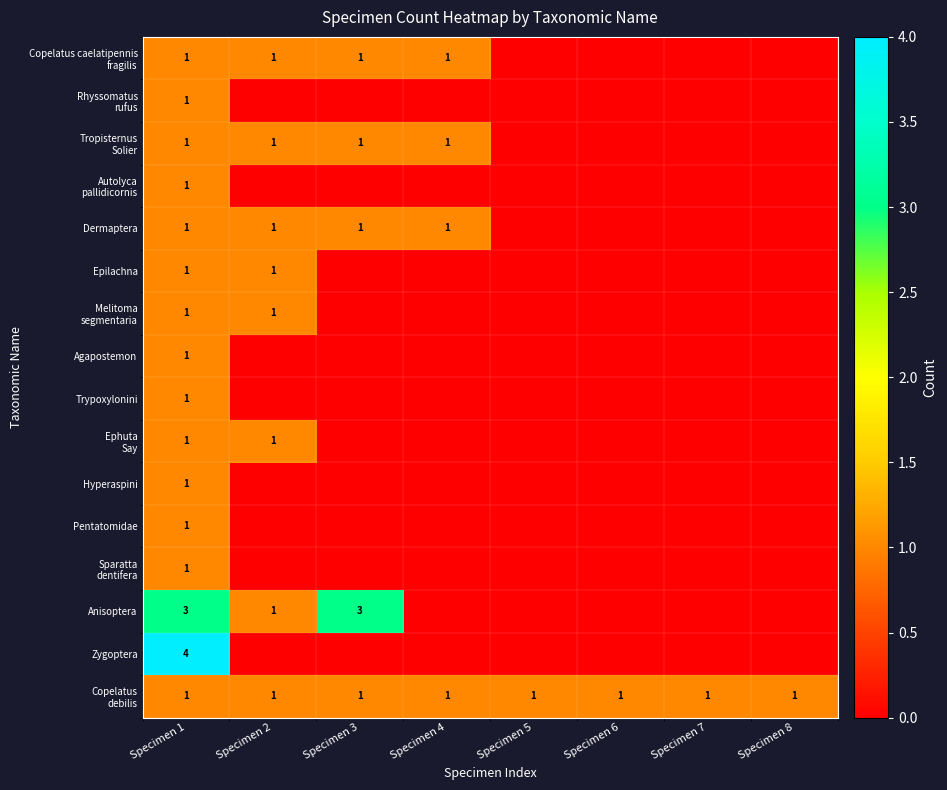

What is the total value across all series at Specimen 1?

21